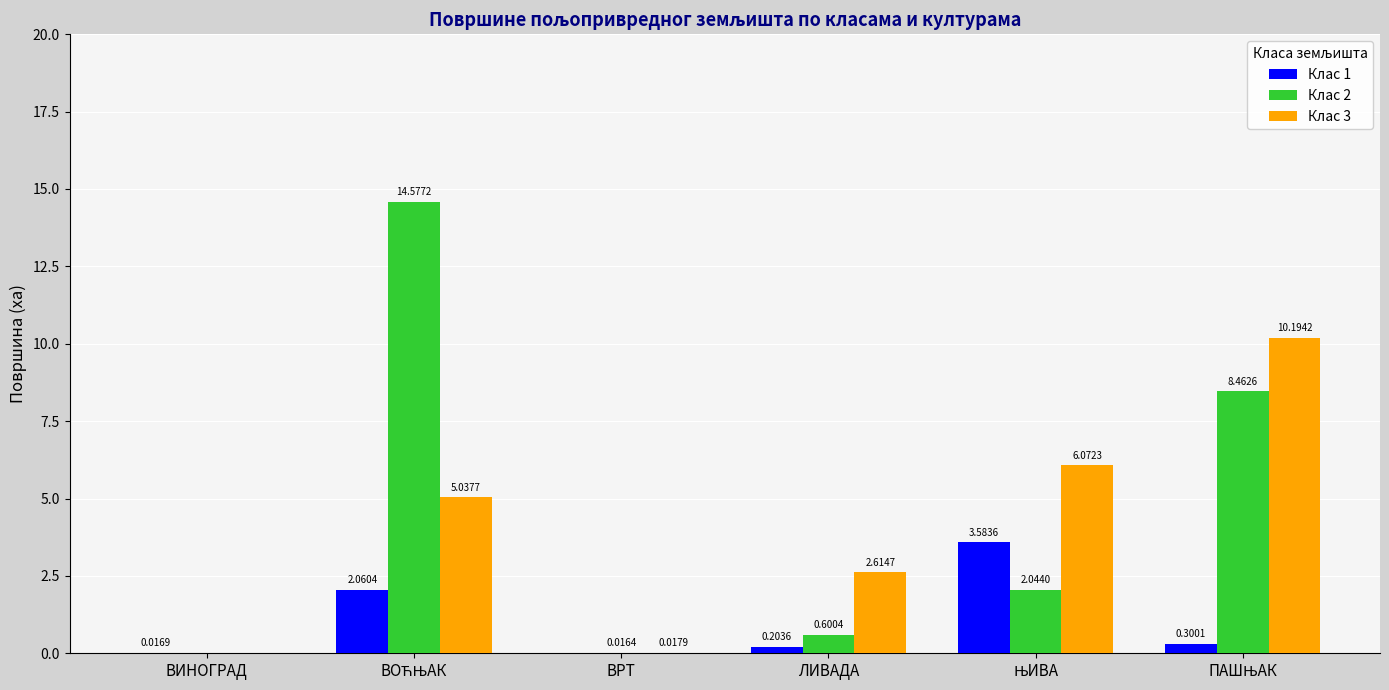

How many values in Клас 2 are above zero?

5